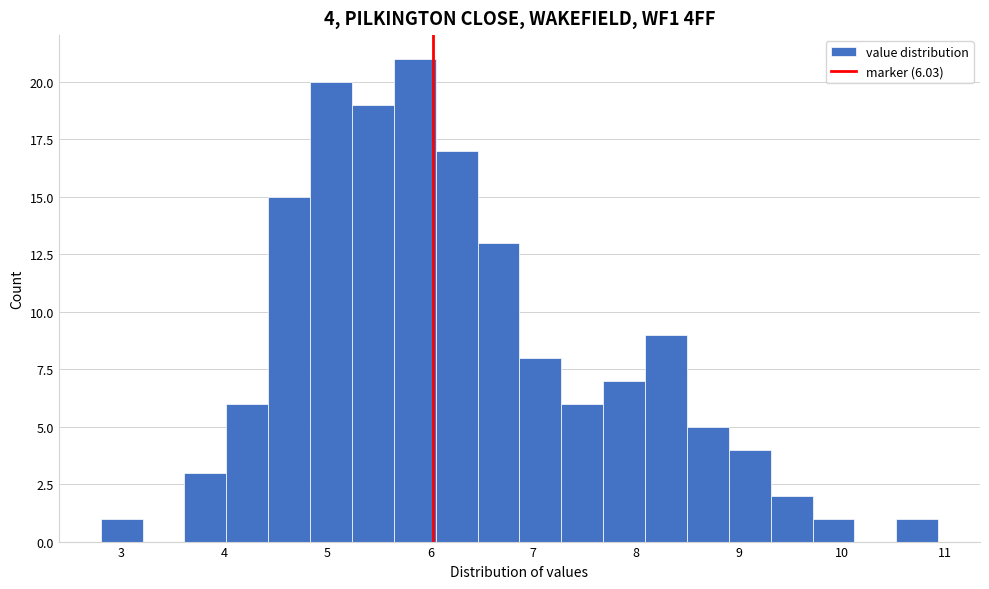

Over which range of the x-axis is the bar tallest?

5.6 to 6.1